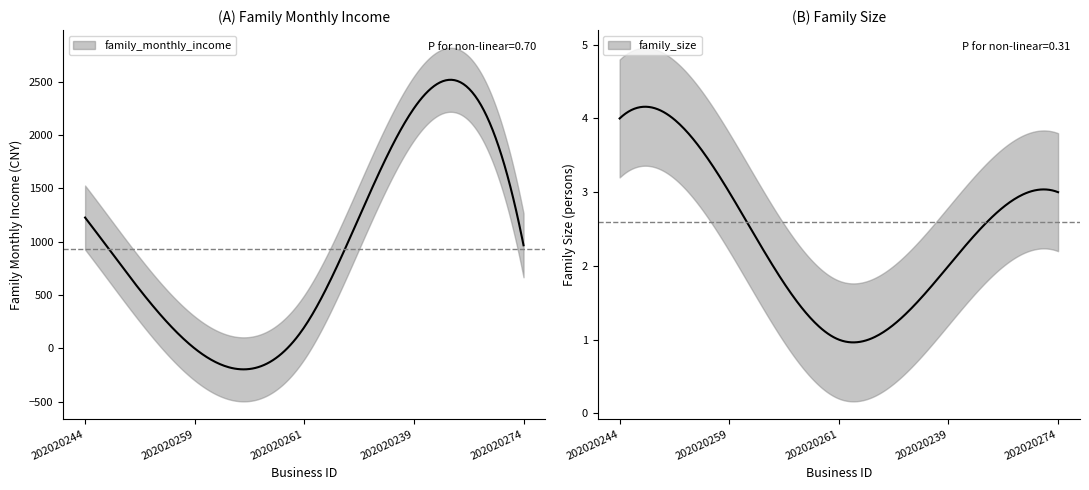

Where do family_size and family_monthly_income first cross each other?

202020244 and 202020259